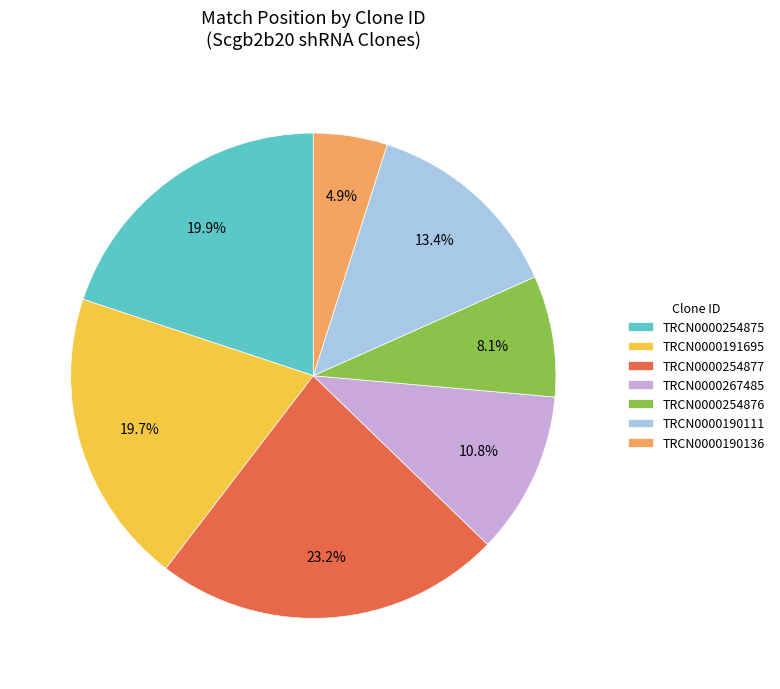

What percentage is NOT represented by TRCN0000190136?

95.1%